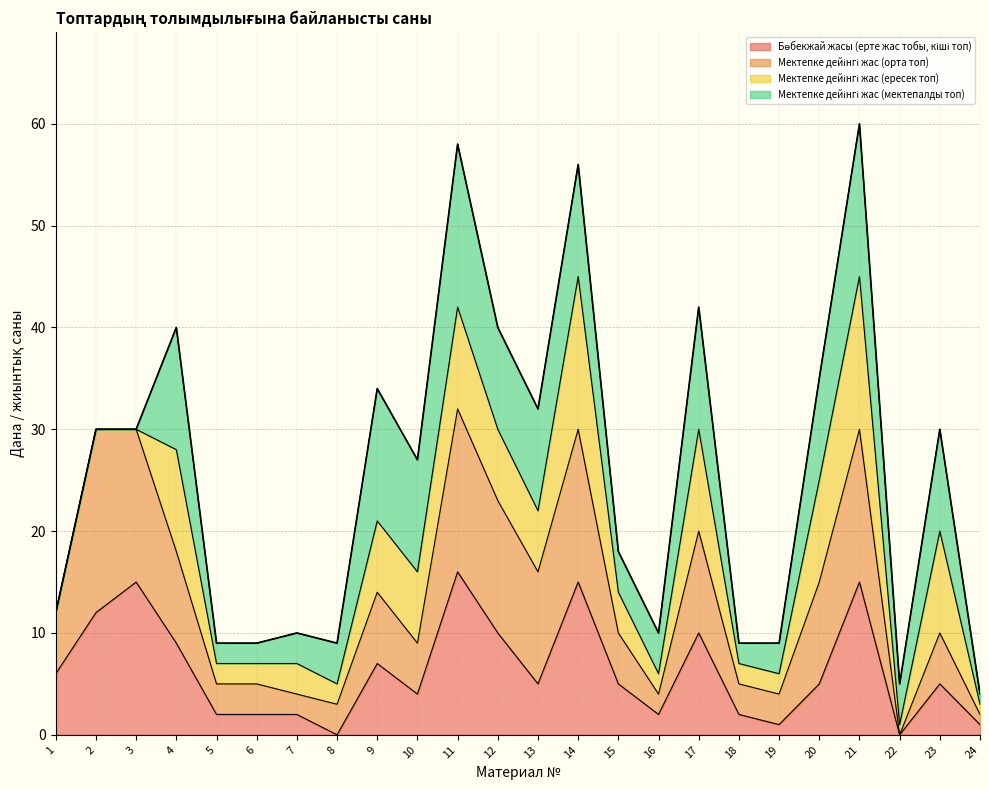

Which has a higher value, 1 or 2?

2